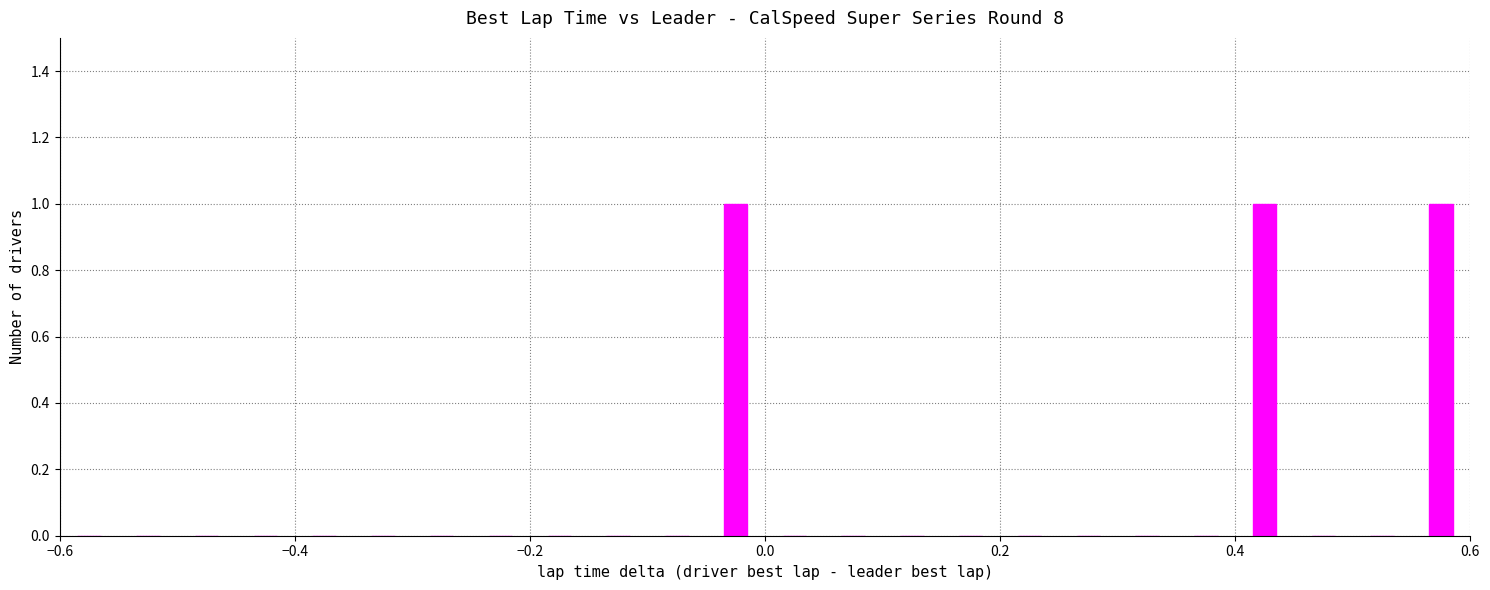

What is the sum of all values?

3